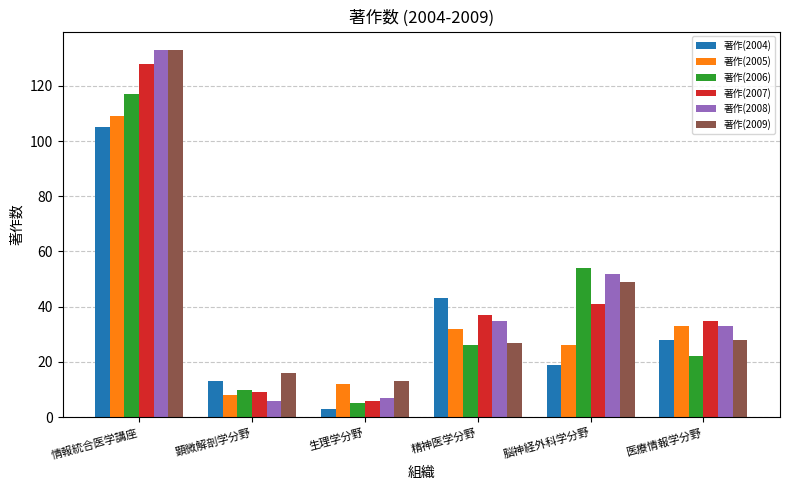

Which category has the lowest value across all series?

生理学分野